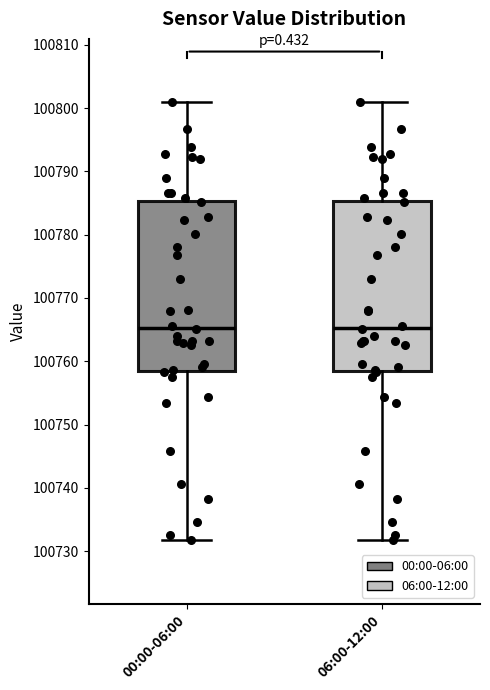

Where does the upper whisker of the box for 00:00-06:00 end on the y-axis? The values are not printed on the chart, so give them approximately, as read against the axis.

100801